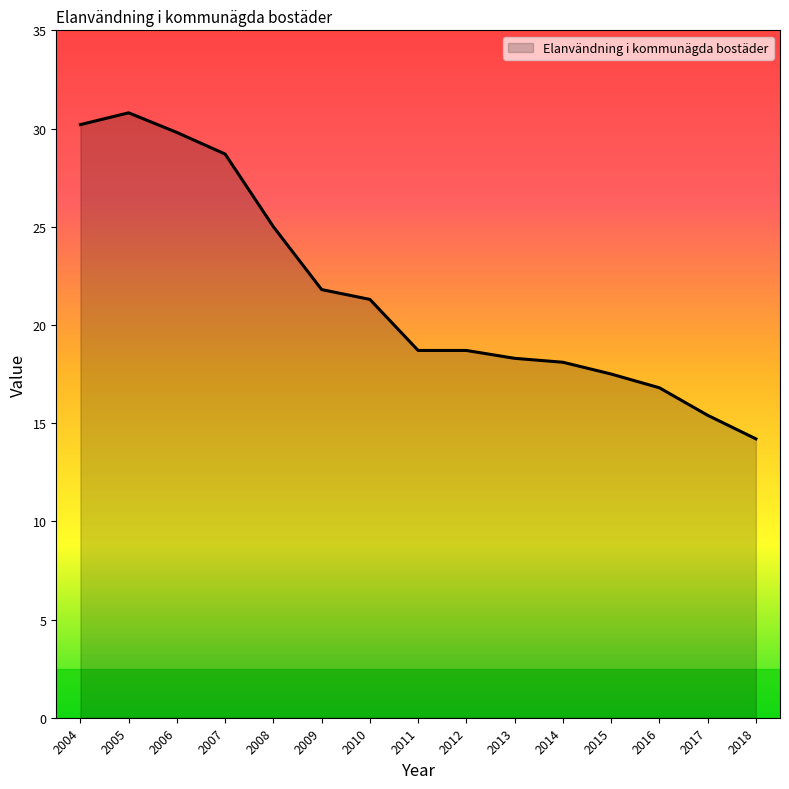

Reading right to left, what are all the values shown in this chart?

14.2	15.4	16.8	17.5	18.1	18.3	18.7	18.7	21.3	21.8	25.0	28.7	29.8	30.8	30.2